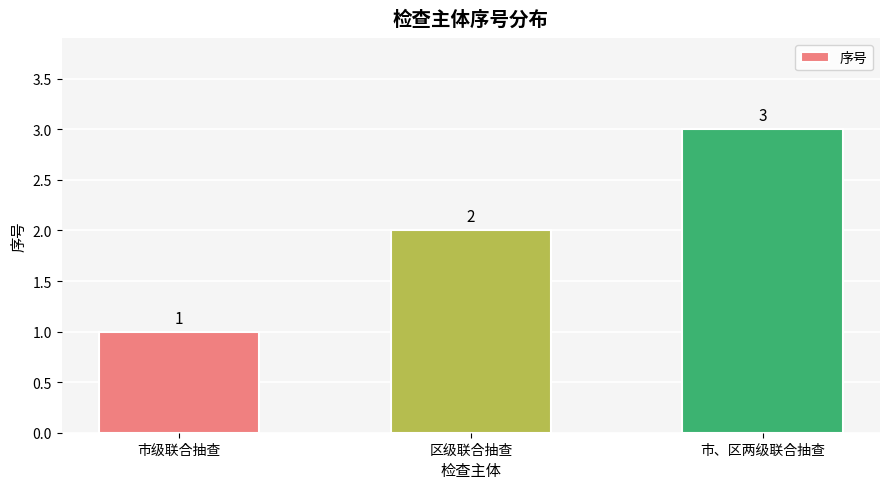

Read the value at 区级联合抽查.

2